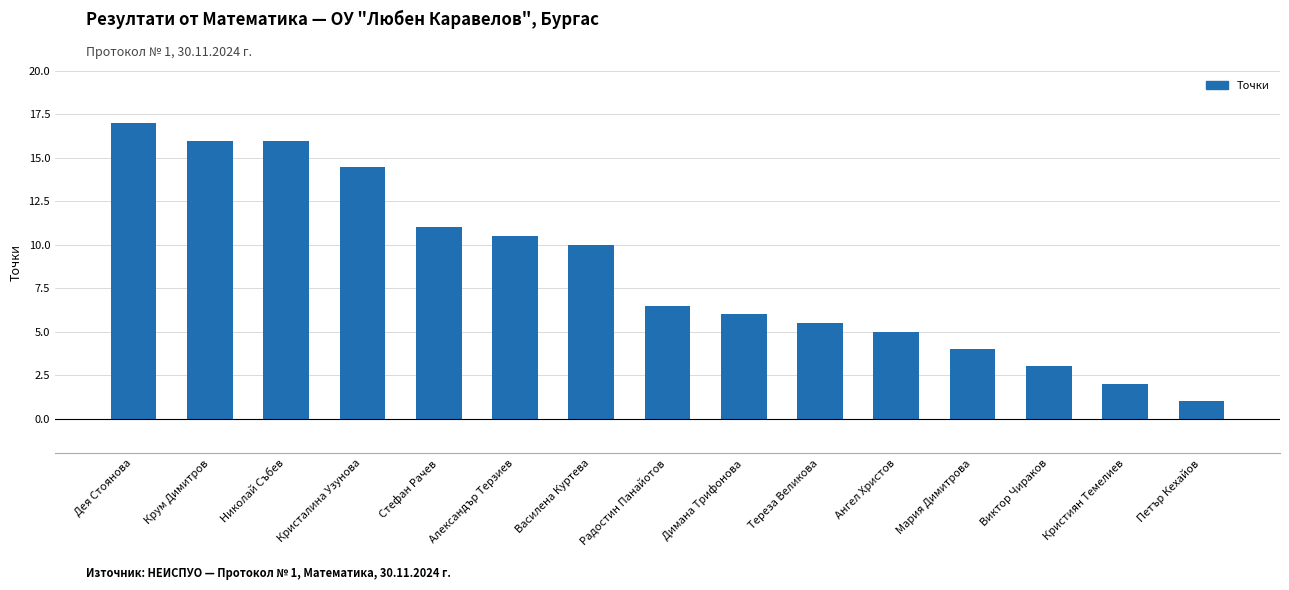

How many data points does each series have?

15